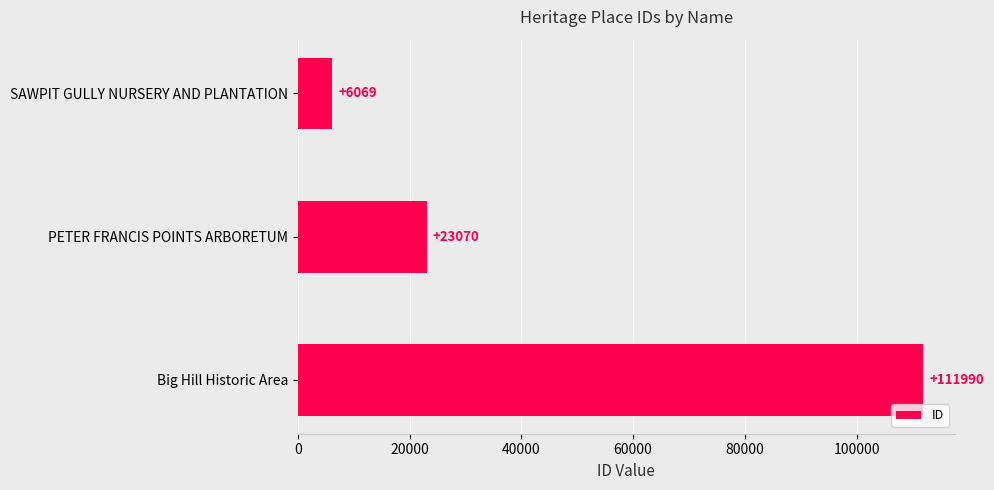

Rank the categories by value from lowest to highest.

SAWPIT GULLY NURSERY AND PLANTATION, PETER FRANCIS POINTS ARBORETUM, Big Hill Historic Area